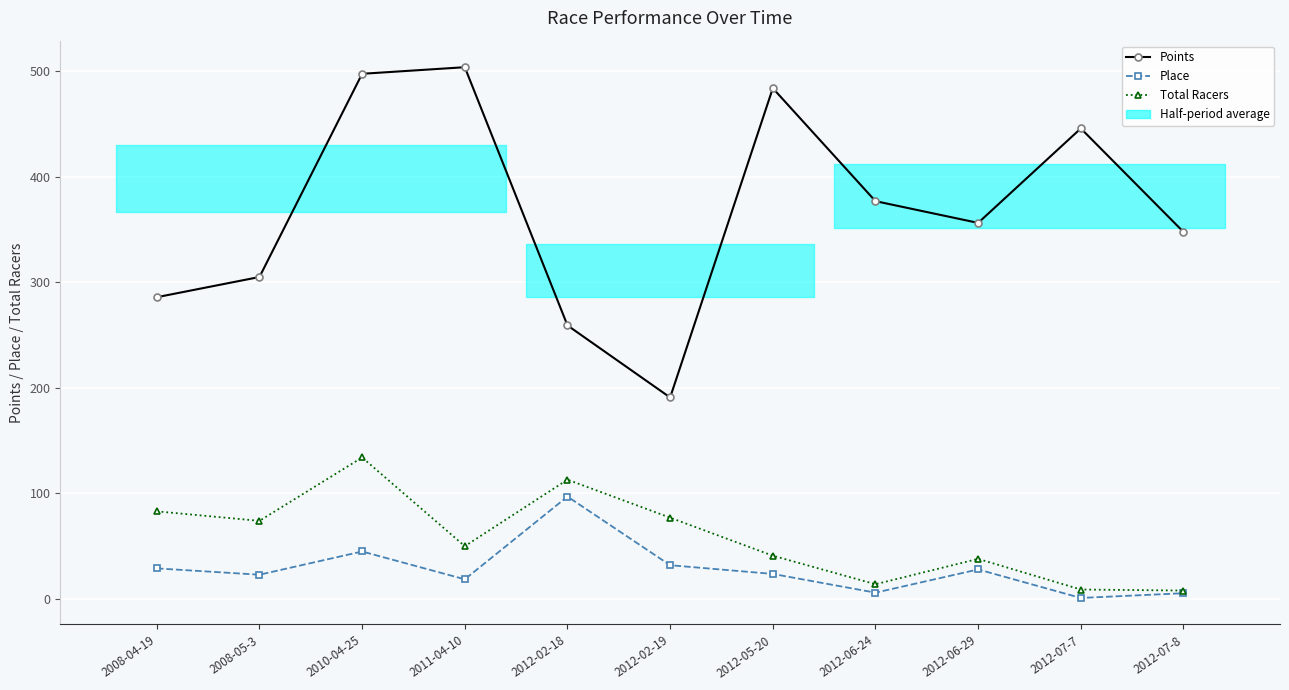

What is the difference between the highest and lowest values at 2012-06-29?

328.1